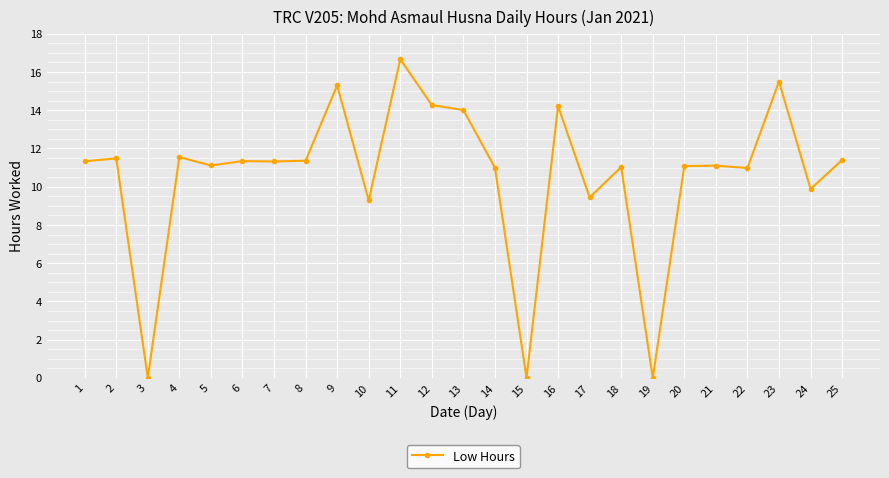

What is the difference between the values at 16 and 2?

2.7